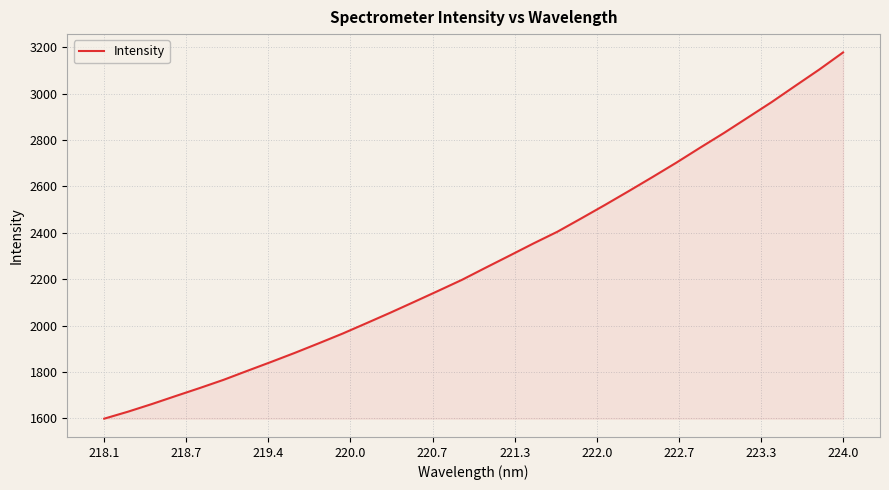

Reading left to right, extract all data points from this chart.

1598.4	1628.6	1661.5	1696.2	1730.4	1765.8	1804.7	1843.2	1882.6	1923.7	1965.6	2010.4	2055.7	2102.4	2149.5	2197.2	2249.8	2301.7	2354.1	2404.4	2461.9	2520.1	2579.9	2640.7	2702.7	2767.4	2830.8	2897.3	2963.8	3034.3	3104.2	3178.0